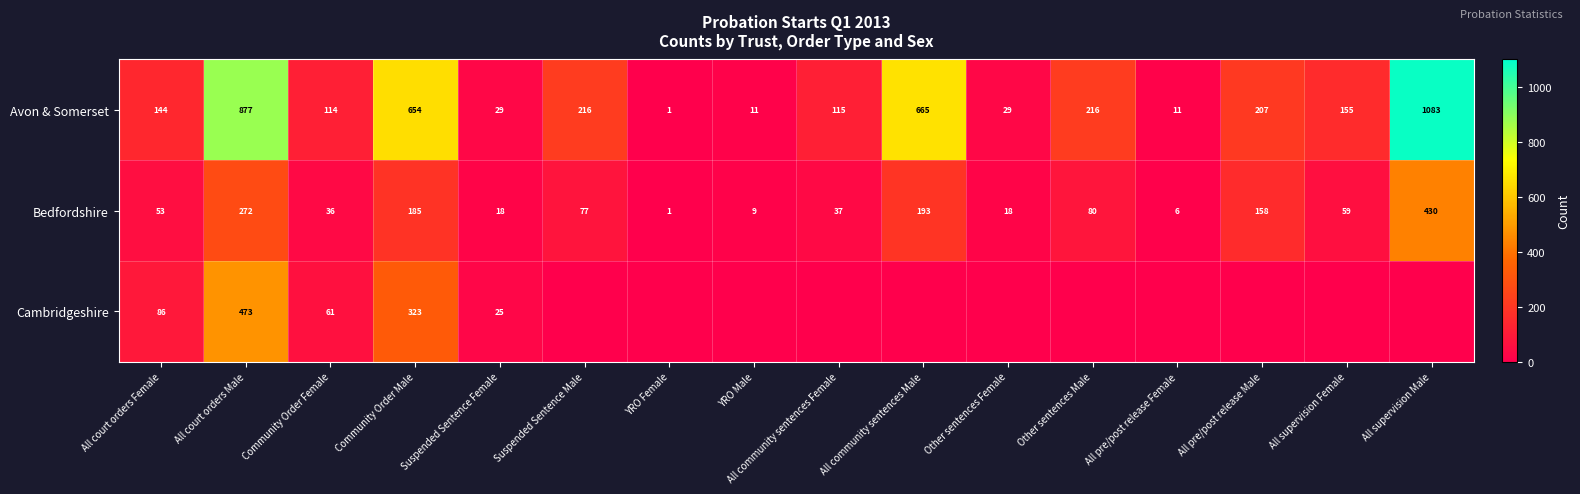

At which category is the sum across all series the highest?

All court orders Male